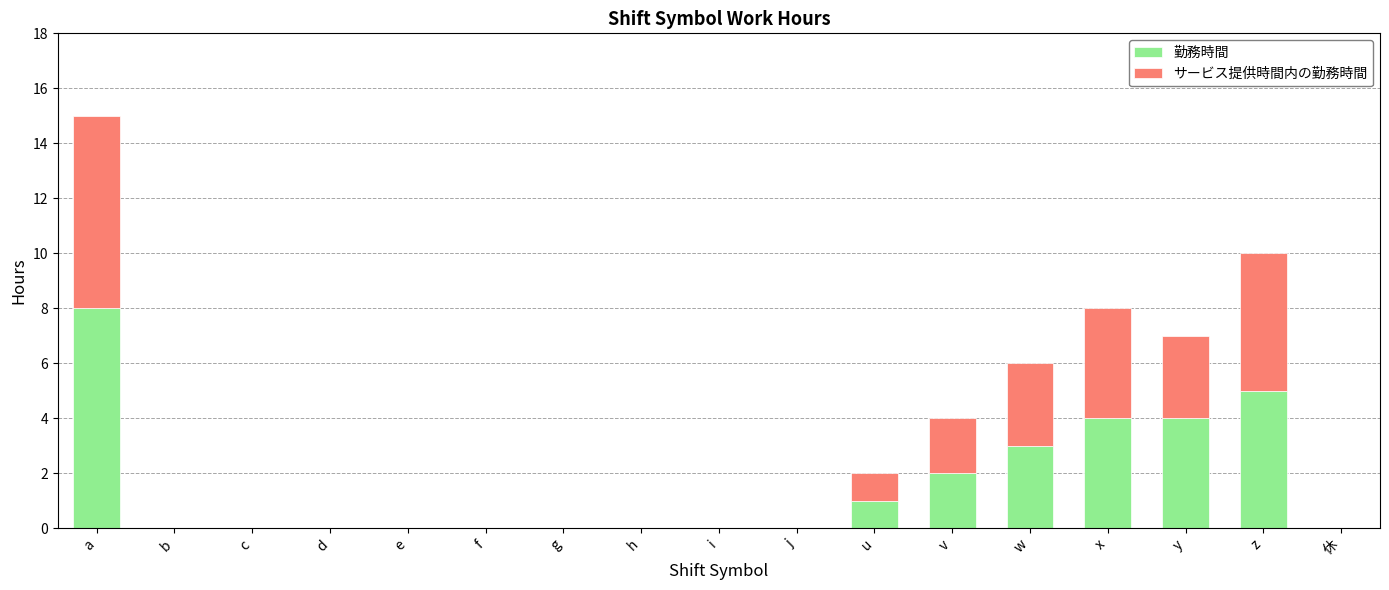

True or false: 勤務時間 has a value of 0 at g.

True